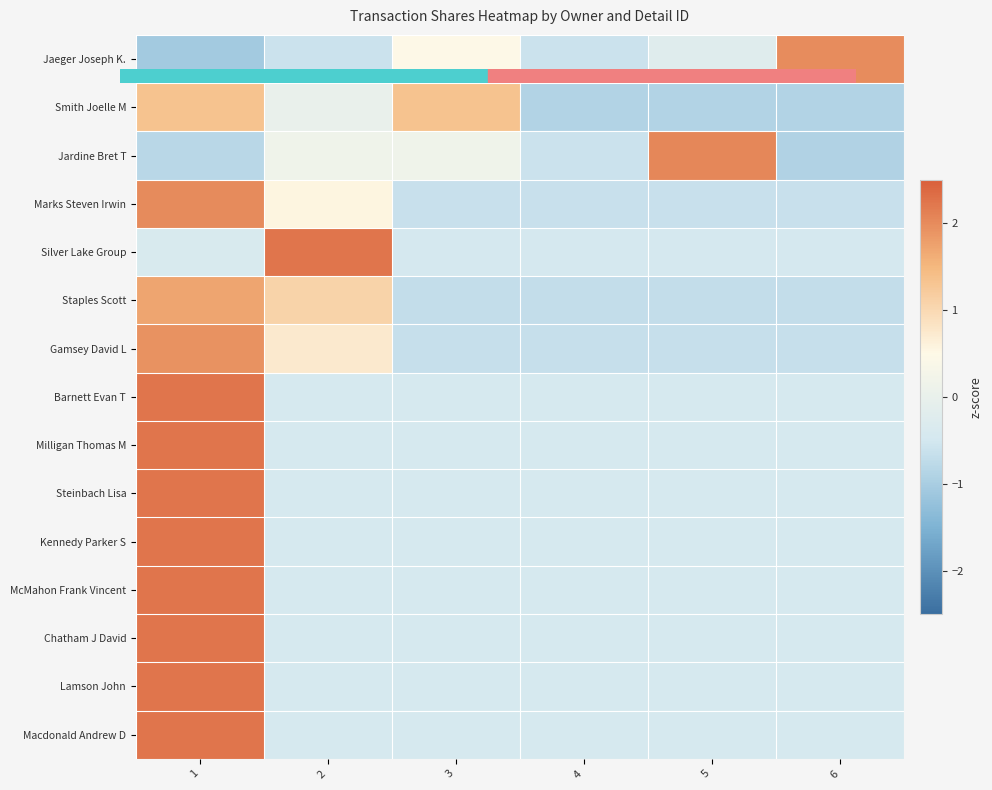

Reading right to left, extract all data points from this chart.

Jaeger Joseph K.: 6=2.0	5=-0.2	4=-0.6	3=0.5	2=-0.6	1=-1.1
Smith Joelle M: 6=-0.9	5=-0.9	4=-0.9	3=1.3	2=0.0	1=1.3
Jardine Bret T: 6=-0.9	5=2.0	4=-0.6	3=0.1	2=0.1	1=-0.8
Marks Steven Irwin: 6=-0.6	5=-0.6	4=-0.6	3=-0.6	2=0.6	1=2.0
Silver Lake Group: 6=-0.5	5=-0.5	4=-0.5	3=-0.5	2=2.2	1=-0.4
Staples Scott: 6=-0.7	5=-0.7	4=-0.7	3=-0.7	2=1.1	1=1.7
Gamsey David L: 6=-0.7	5=-0.7	4=-0.7	3=-0.7	2=0.7	1=1.9
Barnett Evan T: 6=-0.4	5=-0.4	4=-0.4	3=-0.4	2=-0.4	1=2.2
Milligan Thomas M: 6=-0.4	5=-0.4	4=-0.4	3=-0.4	2=-0.4	1=2.2
Steinbach Lisa: 6=-0.4	5=-0.4	4=-0.4	3=-0.4	2=-0.4	1=2.2
Kennedy Parker S: 6=-0.4	5=-0.4	4=-0.4	3=-0.4	2=-0.4	1=2.2
McMahon Frank Vincent: 6=-0.4	5=-0.4	4=-0.4	3=-0.4	2=-0.4	1=2.2
Chatham J David: 6=-0.4	5=-0.4	4=-0.4	3=-0.4	2=-0.4	1=2.2
Lamson John: 6=-0.4	5=-0.4	4=-0.4	3=-0.4	2=-0.4	1=2.2
Macdonald Andrew D: 6=-0.4	5=-0.4	4=-0.4	3=-0.4	2=-0.4	1=2.2